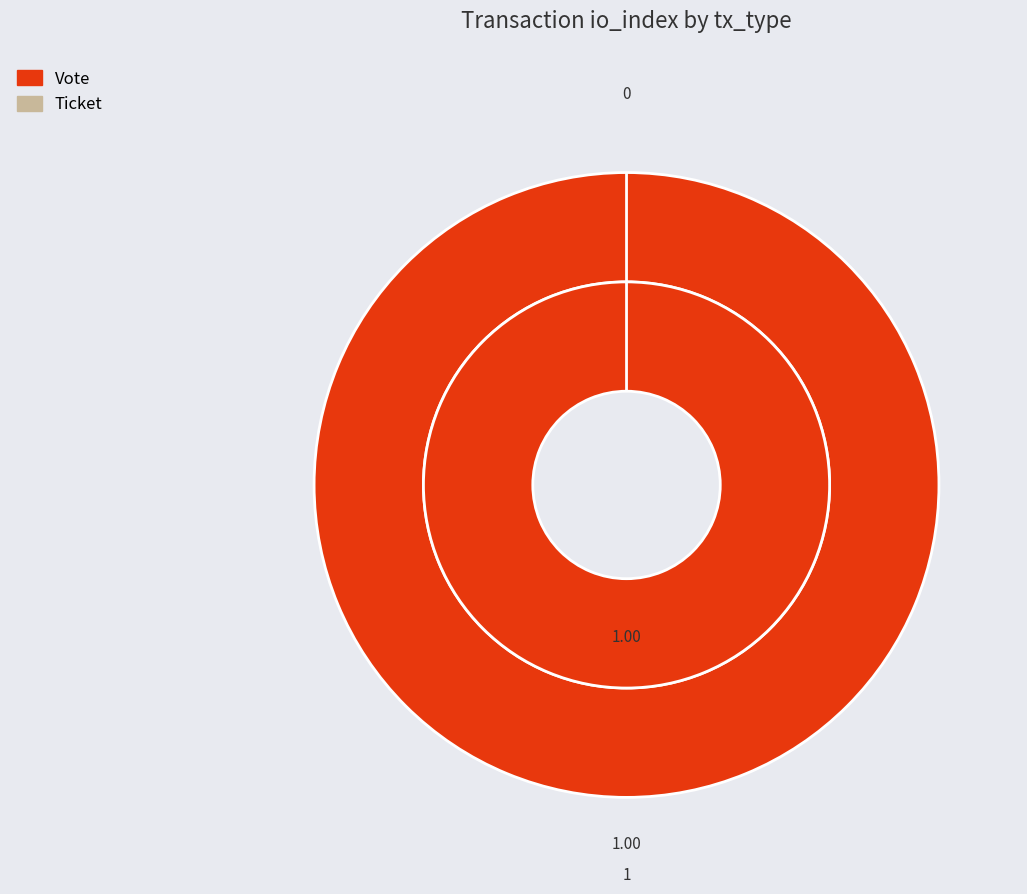

Which category accounts for the majority?

Vote (io_index=1)